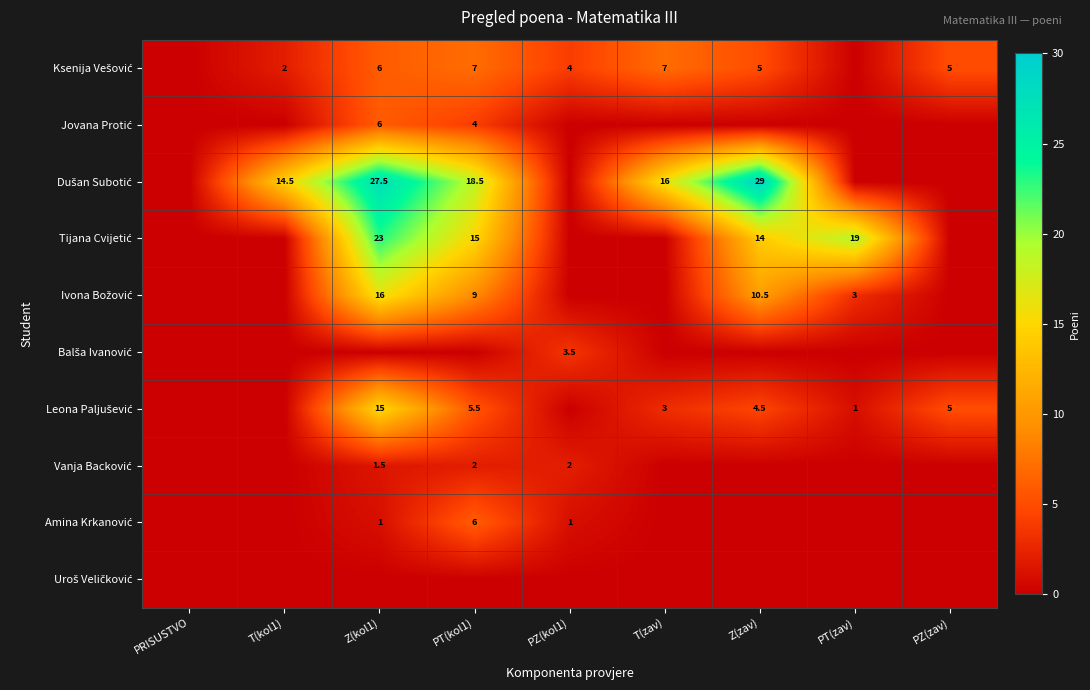

True or false: Ivona Božović has a value of 0.0 at T(kol1).

True